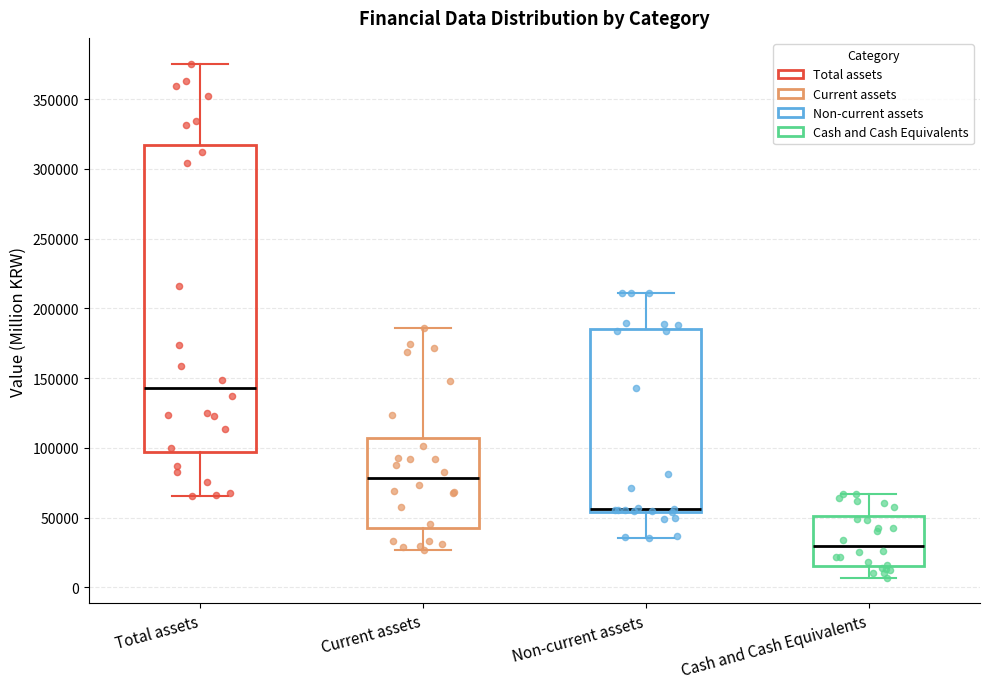

Which box's median line is the highest?

Total assets